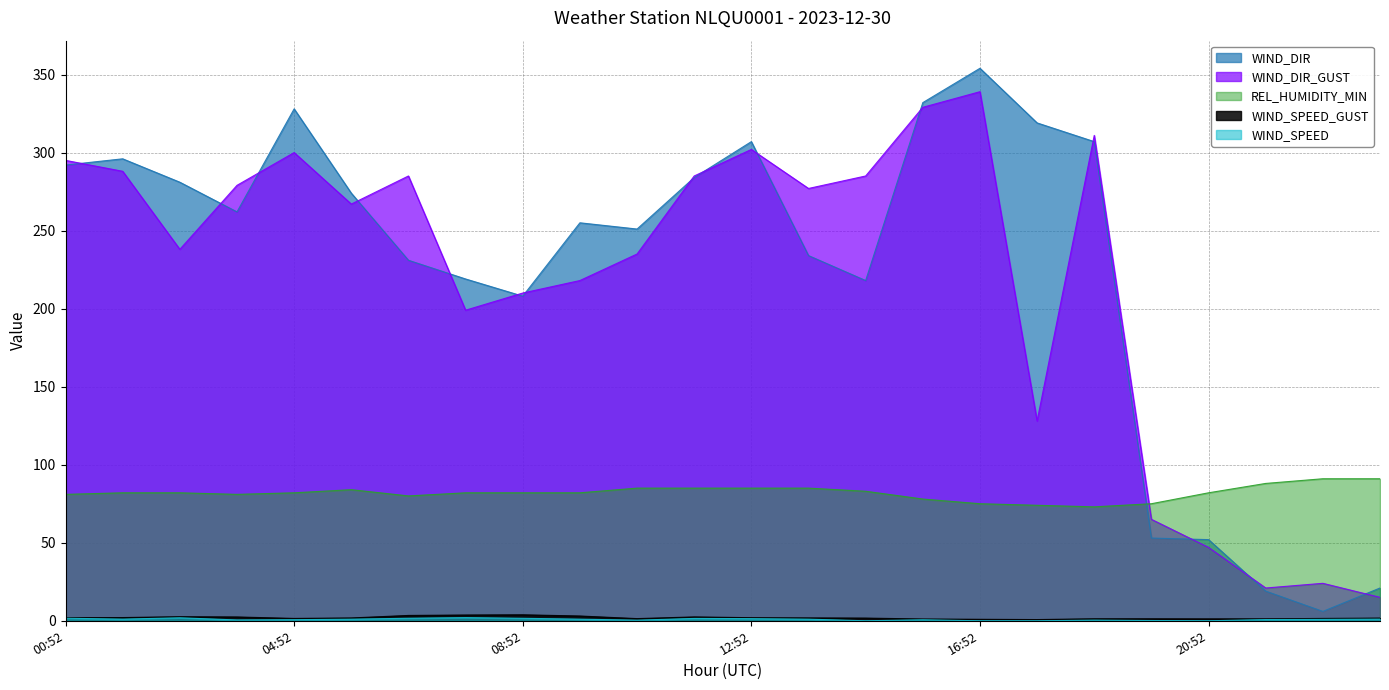

What are all the series names shown in the legend?

WIND_DIR, WIND_DIR_GUST, WIND_SPEED_GUST, WIND_SPEED, REL_HUMIDITY_MIN